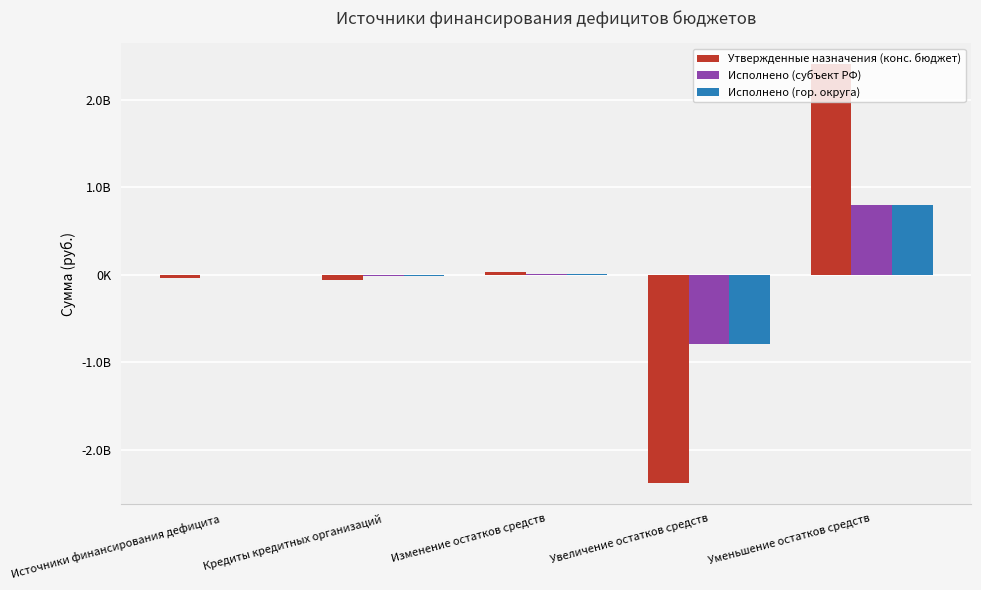

What is the approximate value of Утвержденные назначения (конс. бюджет) at Источники финансирования дефицита?

-31943682.6